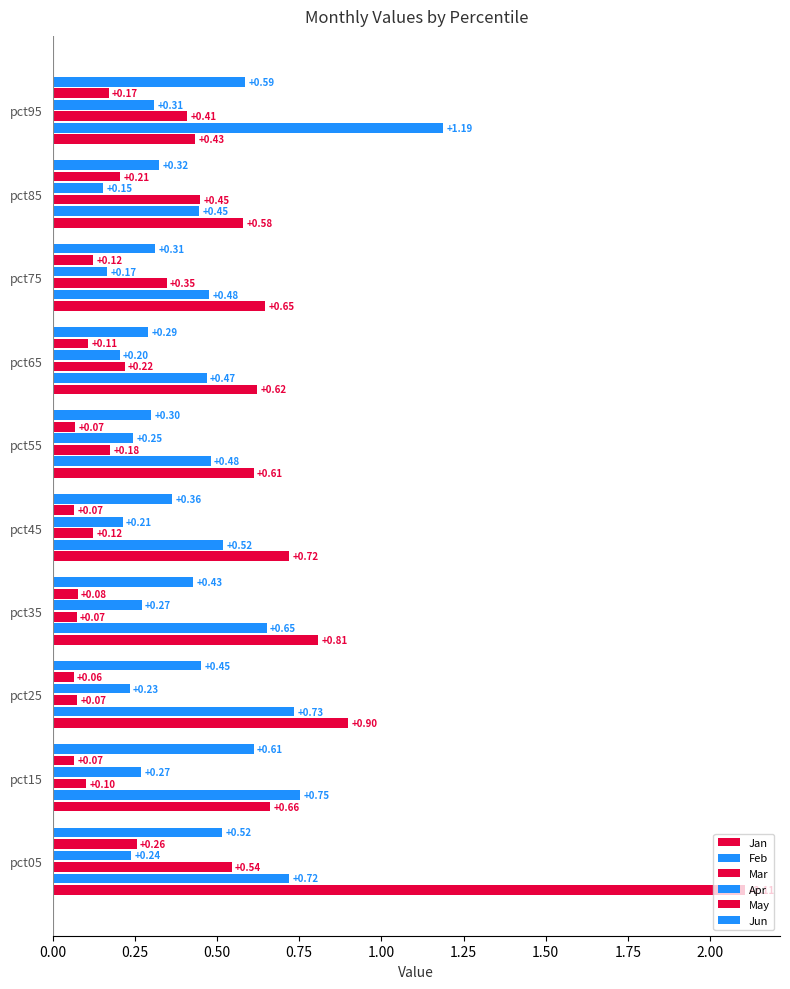

What is the minimum value shown in the chart?

0.1